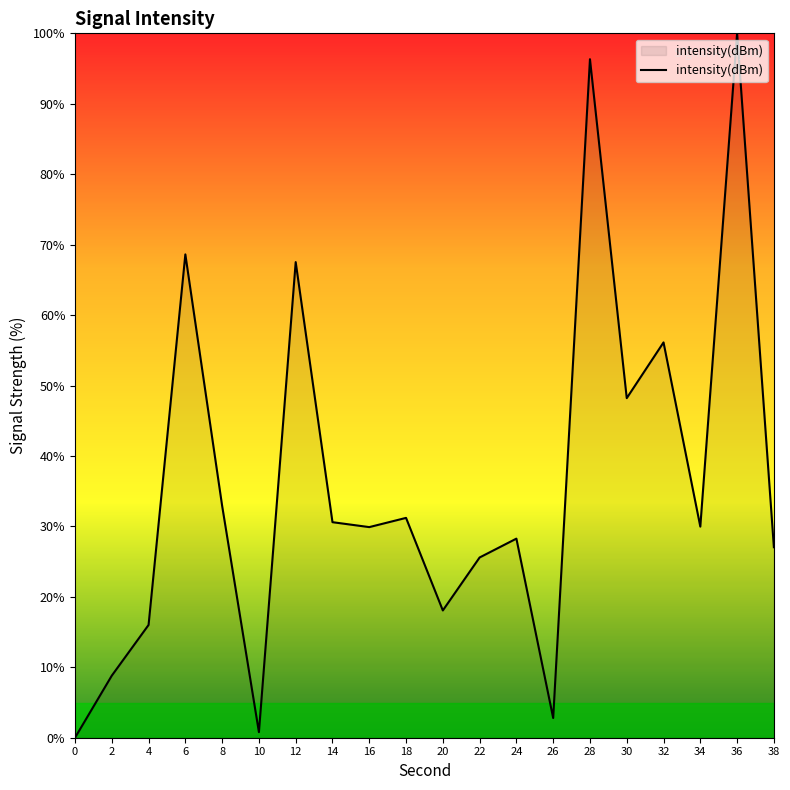

How many lines are shown in the chart?

1